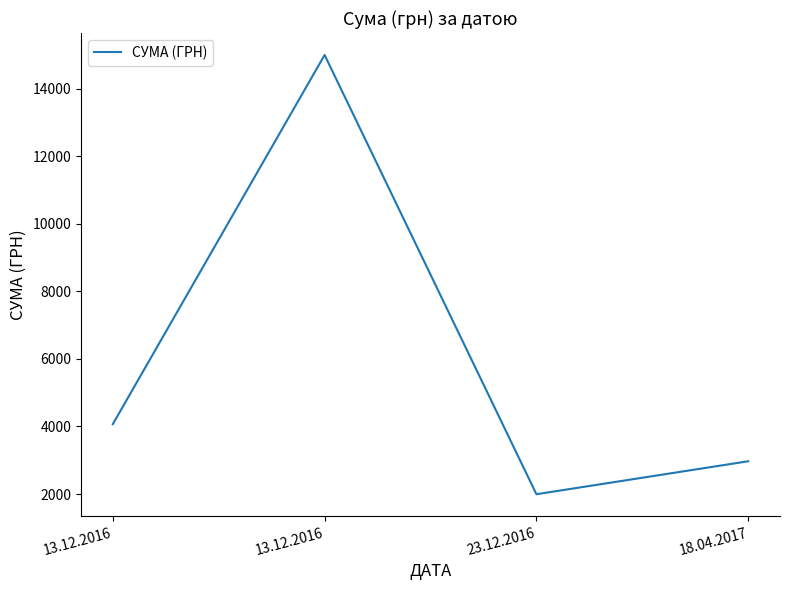

What is the label of the 2nd point from the left?

13.12.2016